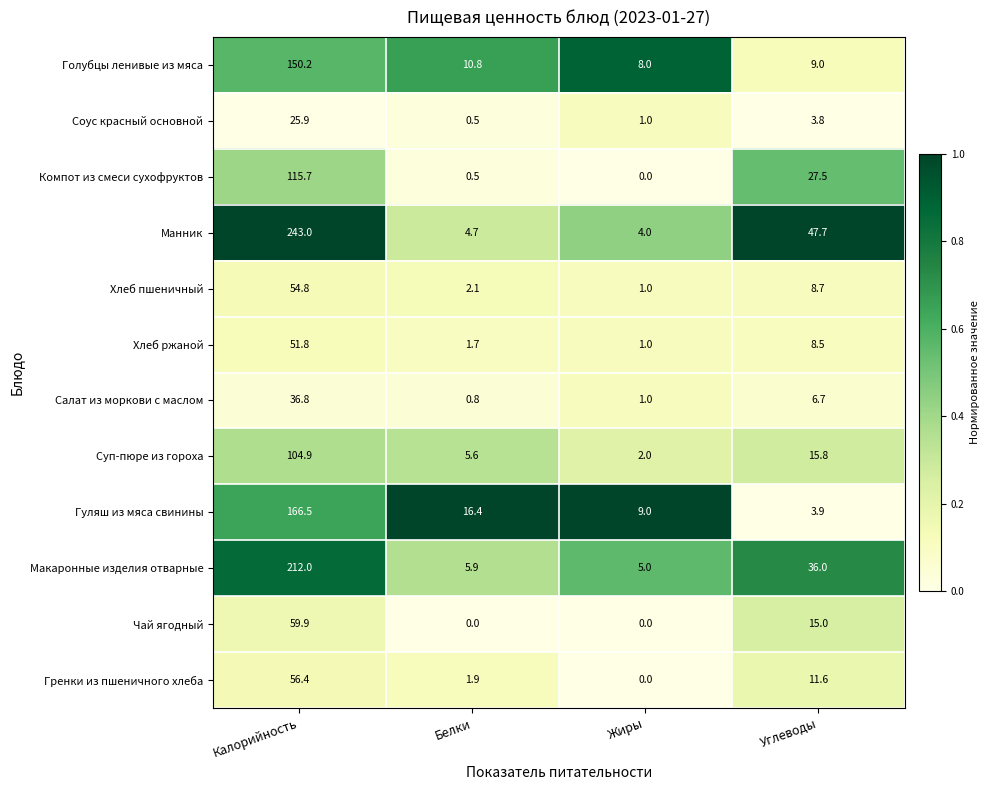

The value of Чай ягодный at Белки is -27.4. True or false?

False